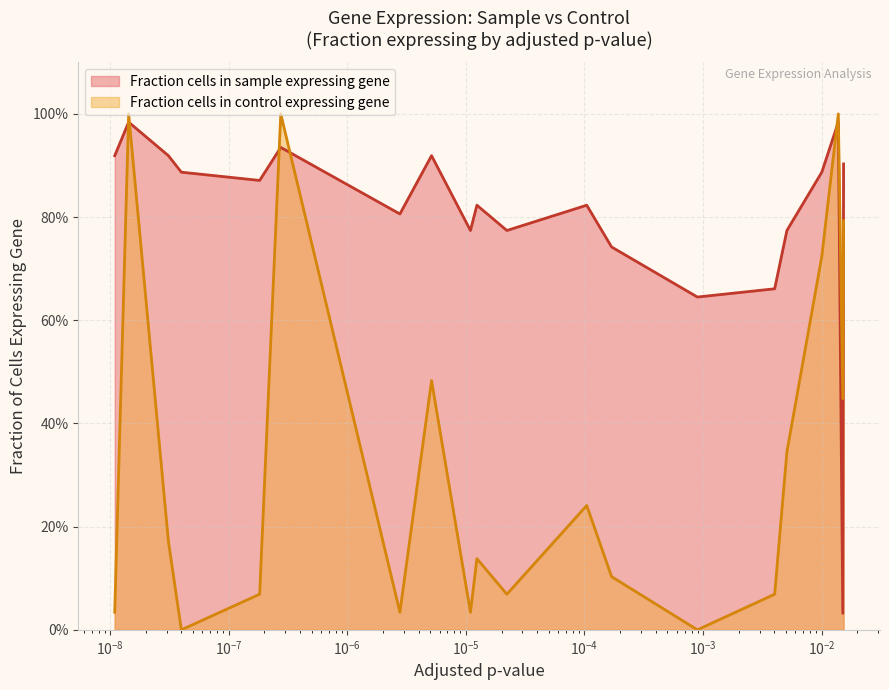

Which series has the largest range (max minus min)?

Fraction cells in control expressing gene